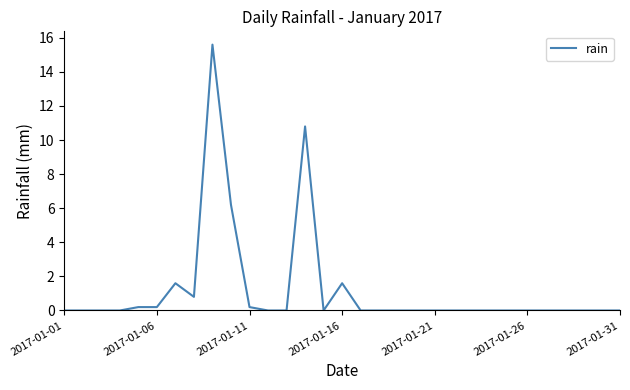

What is the difference between the maximum and minimum values?

15.6